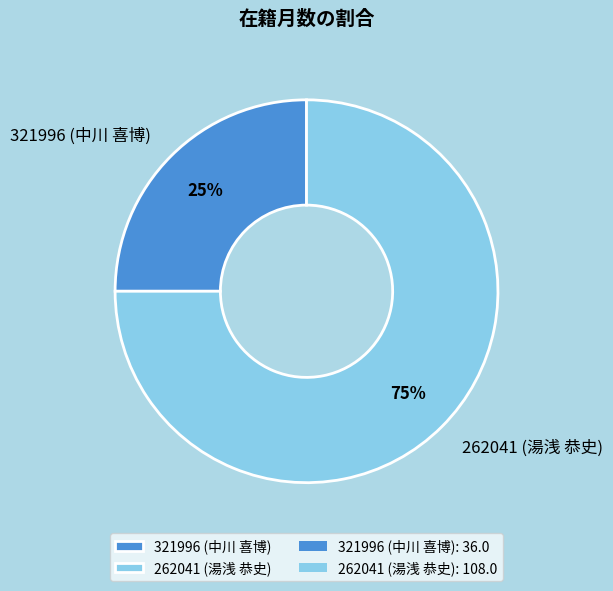

Combined, do 321996 (中川 喜博) and 262041 (湯浅 恭史) account for over 50%?

Yes